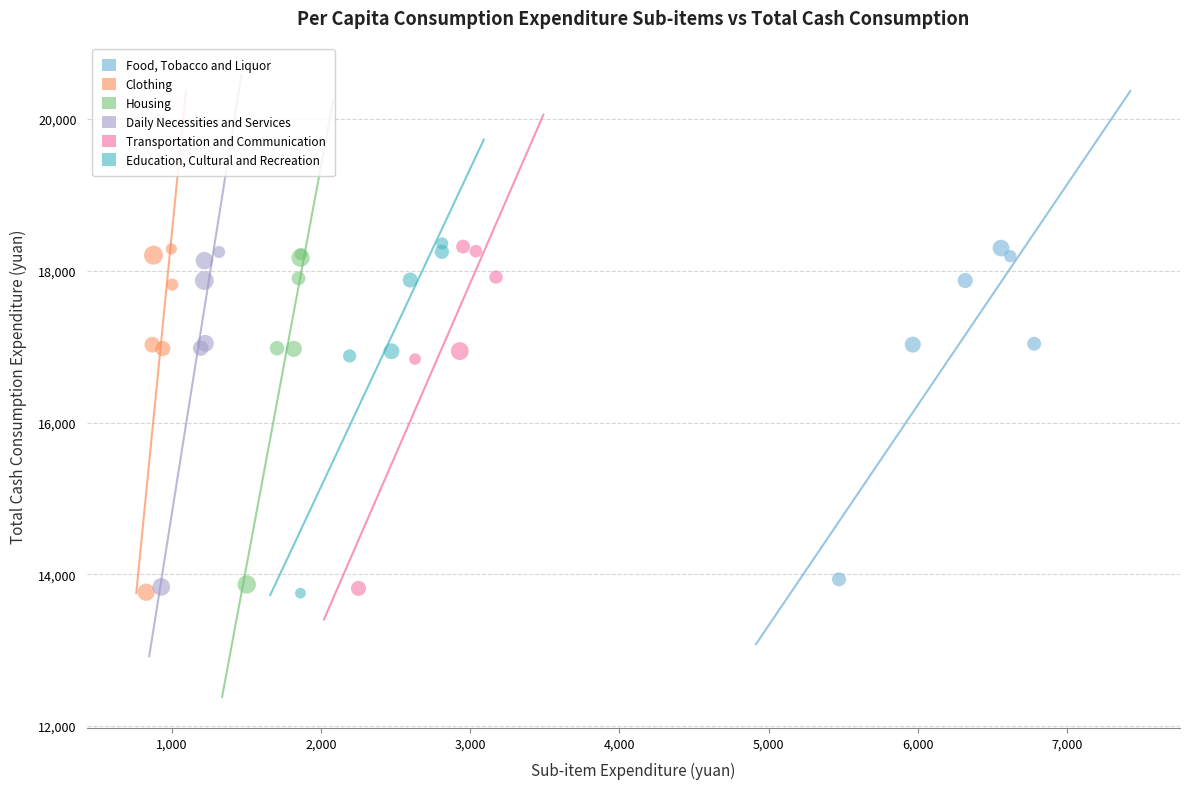

Which series has the widest spread of Y values?

Education, Cultural and Recreation